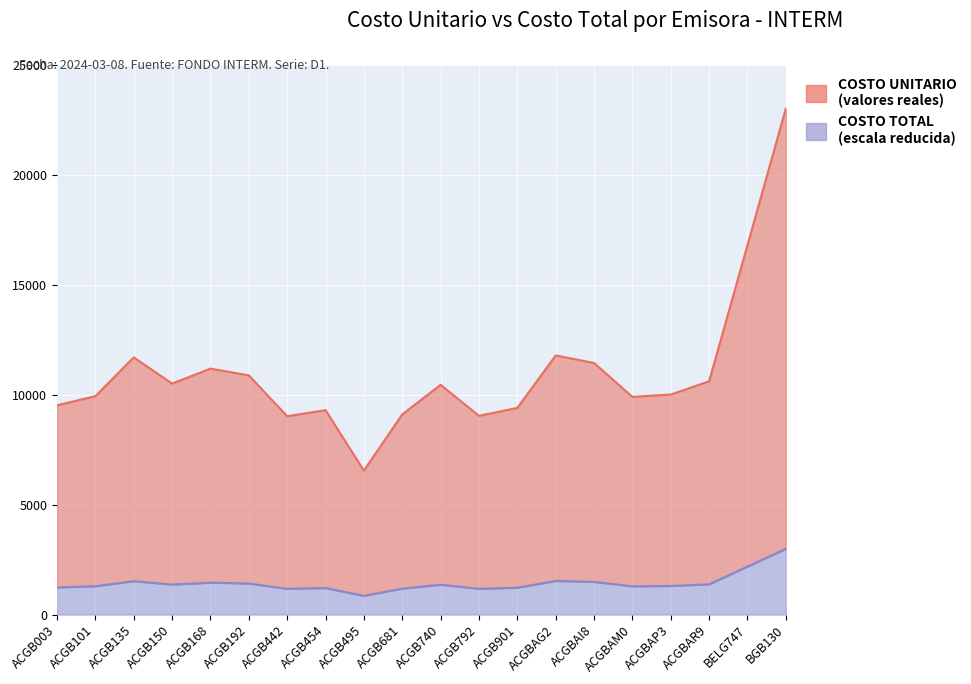

What is the sum of the COSTO TOTAL values at ACGB454 and ACGB192?

2624.1